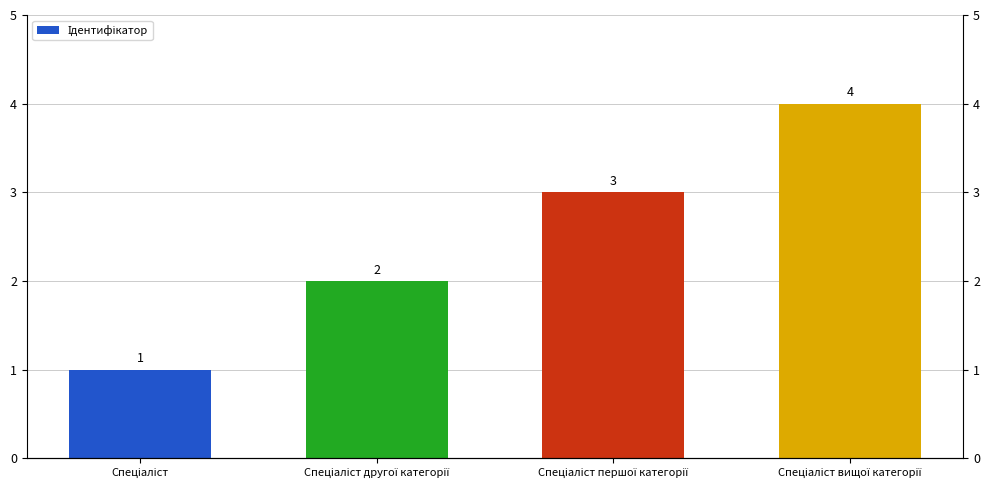

Approximately how many times larger is the value at Спеціаліст другої категорії compared to Спеціаліст вищої категорії?

0.5